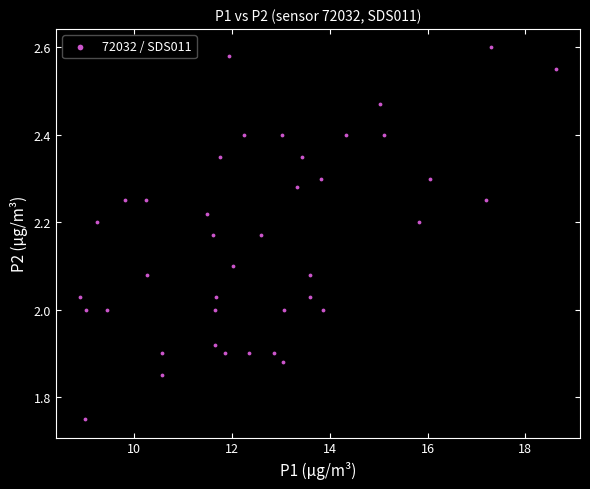

What is the range of X values (max minus min)?

9.7